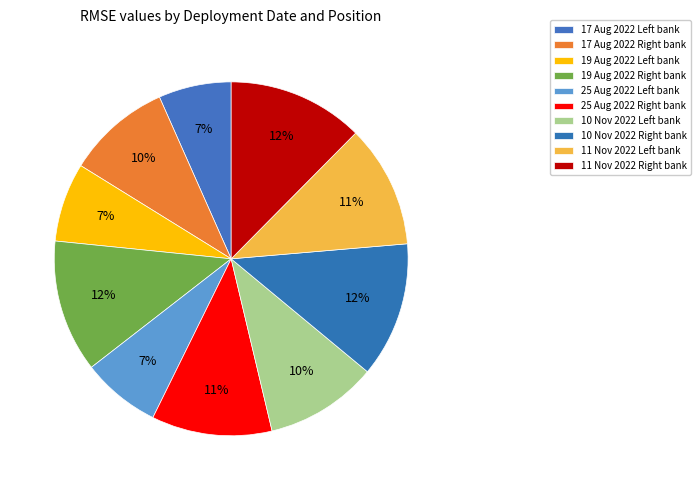

Count the number of slices in the pie.

10